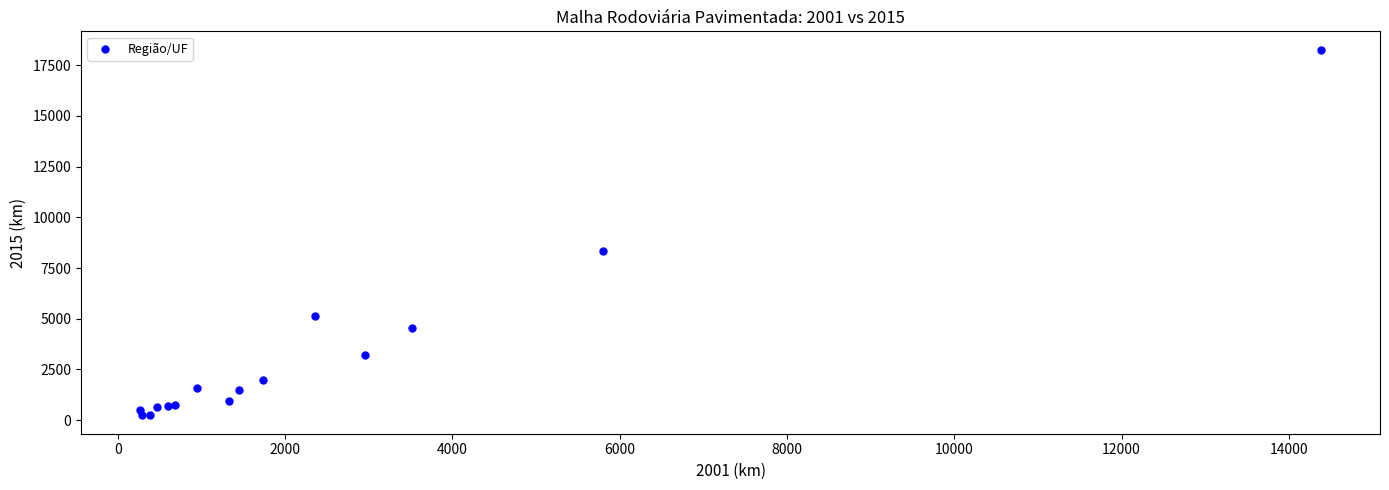

What Y value in the scatter plot is closest to 9250?

8332.5